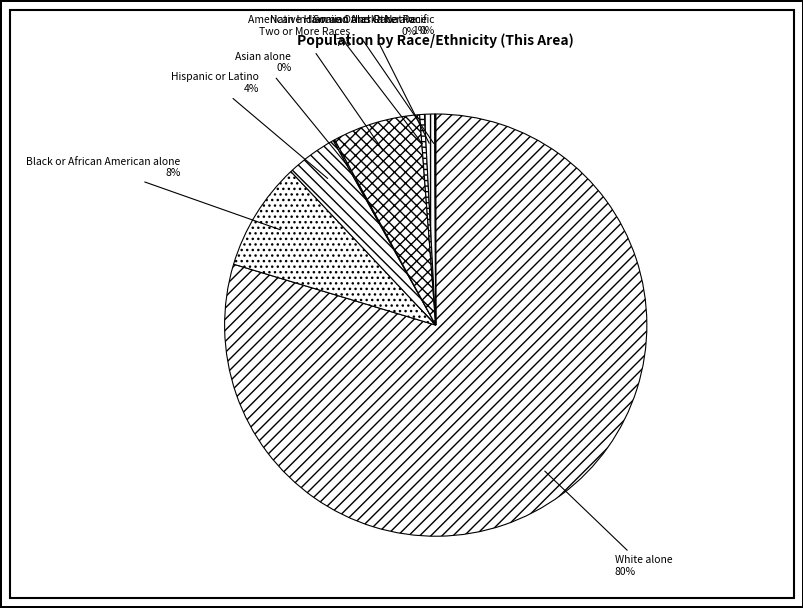

True or false: Two or More Races accounts for 7% of the total.

True